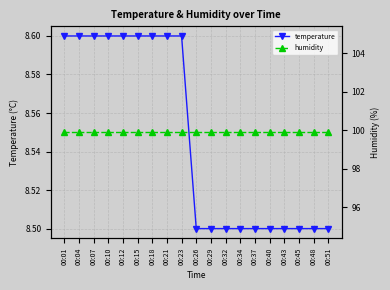

At 00:37, list the series in order from largest to smallest.

humidity, temperature